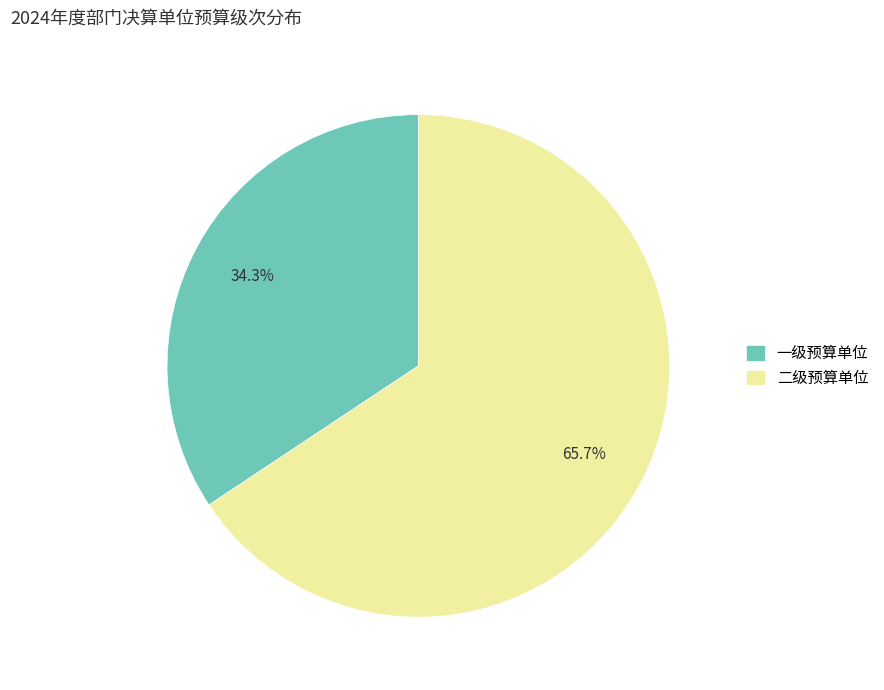

To the nearest percent, what is the combined percentage of 一级预算单位 and 二级预算单位?

100%